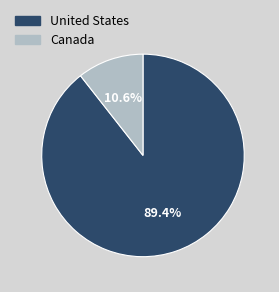

What percentage is the Canada slice, to the nearest percent?

11%